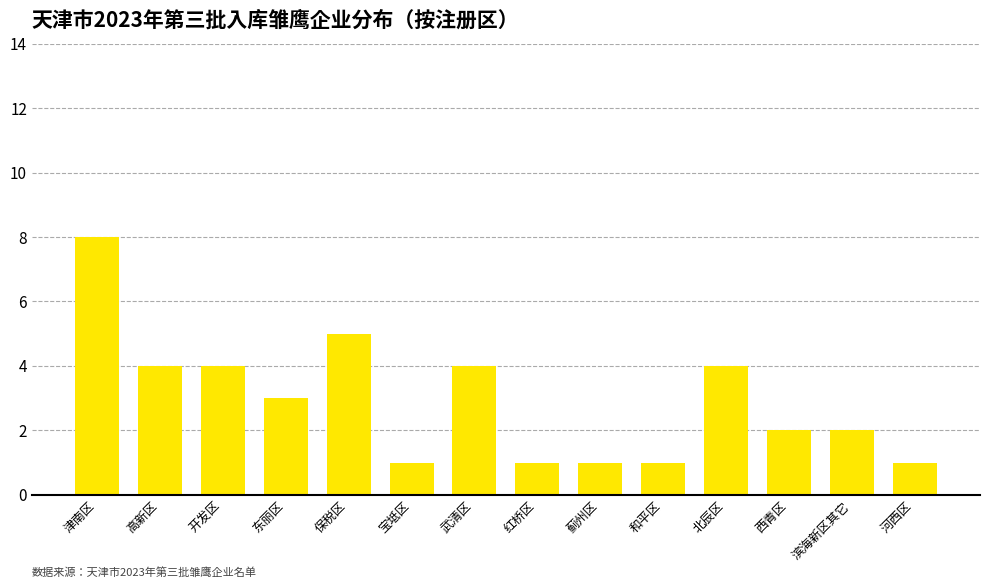

Does the chart contain any negative values?

No